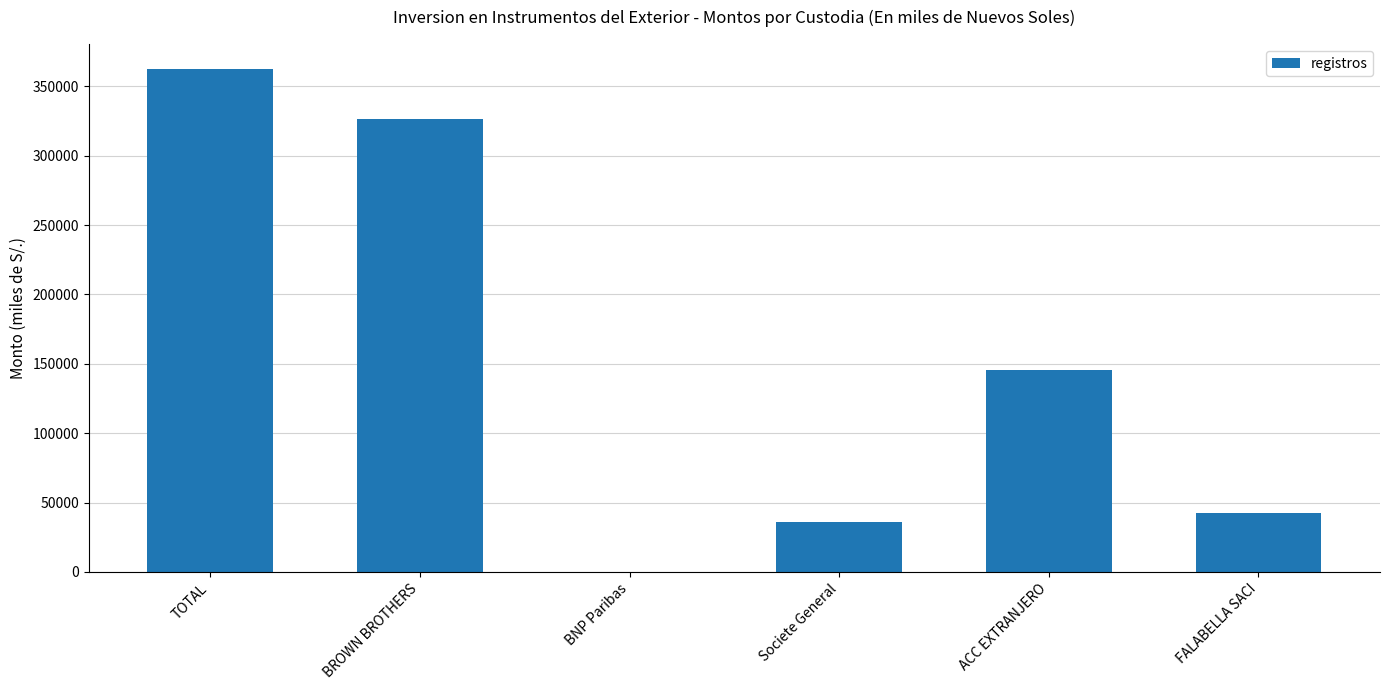

True or false: the data shows 105.4 at BNP Paribas.

True